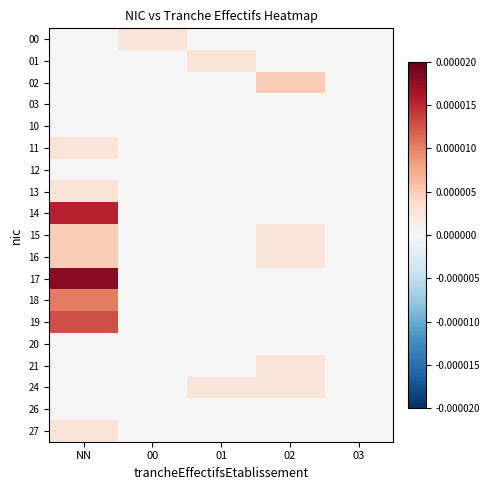

Between 01 and 02, which is larger?

01